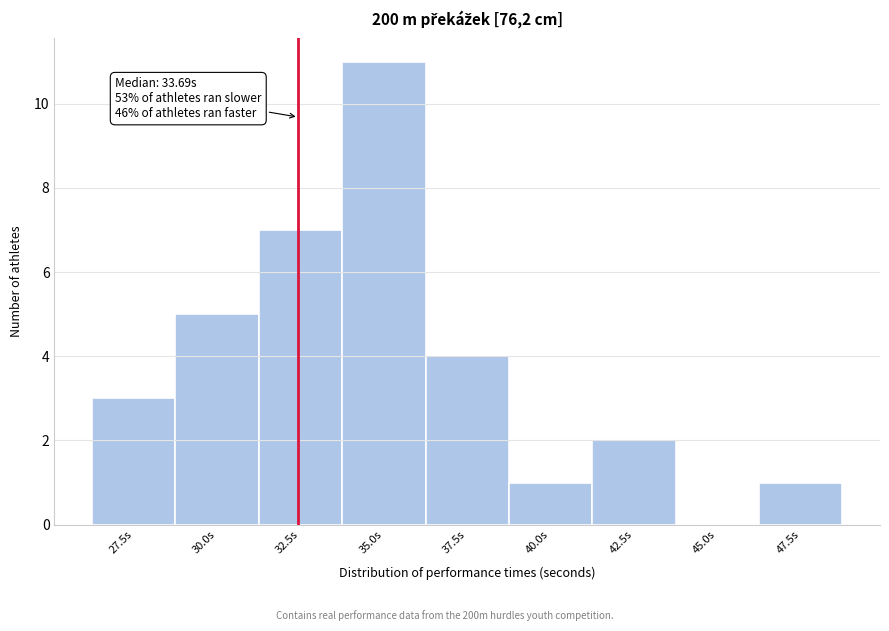

Reading left to right, transcribe all the data shown in this chart.

27.5s=3	30.0s=5	32.5s=7	35.0s=11	37.5s=4	40.0s=1	42.5s=2	45.0s=0	47.5s=1